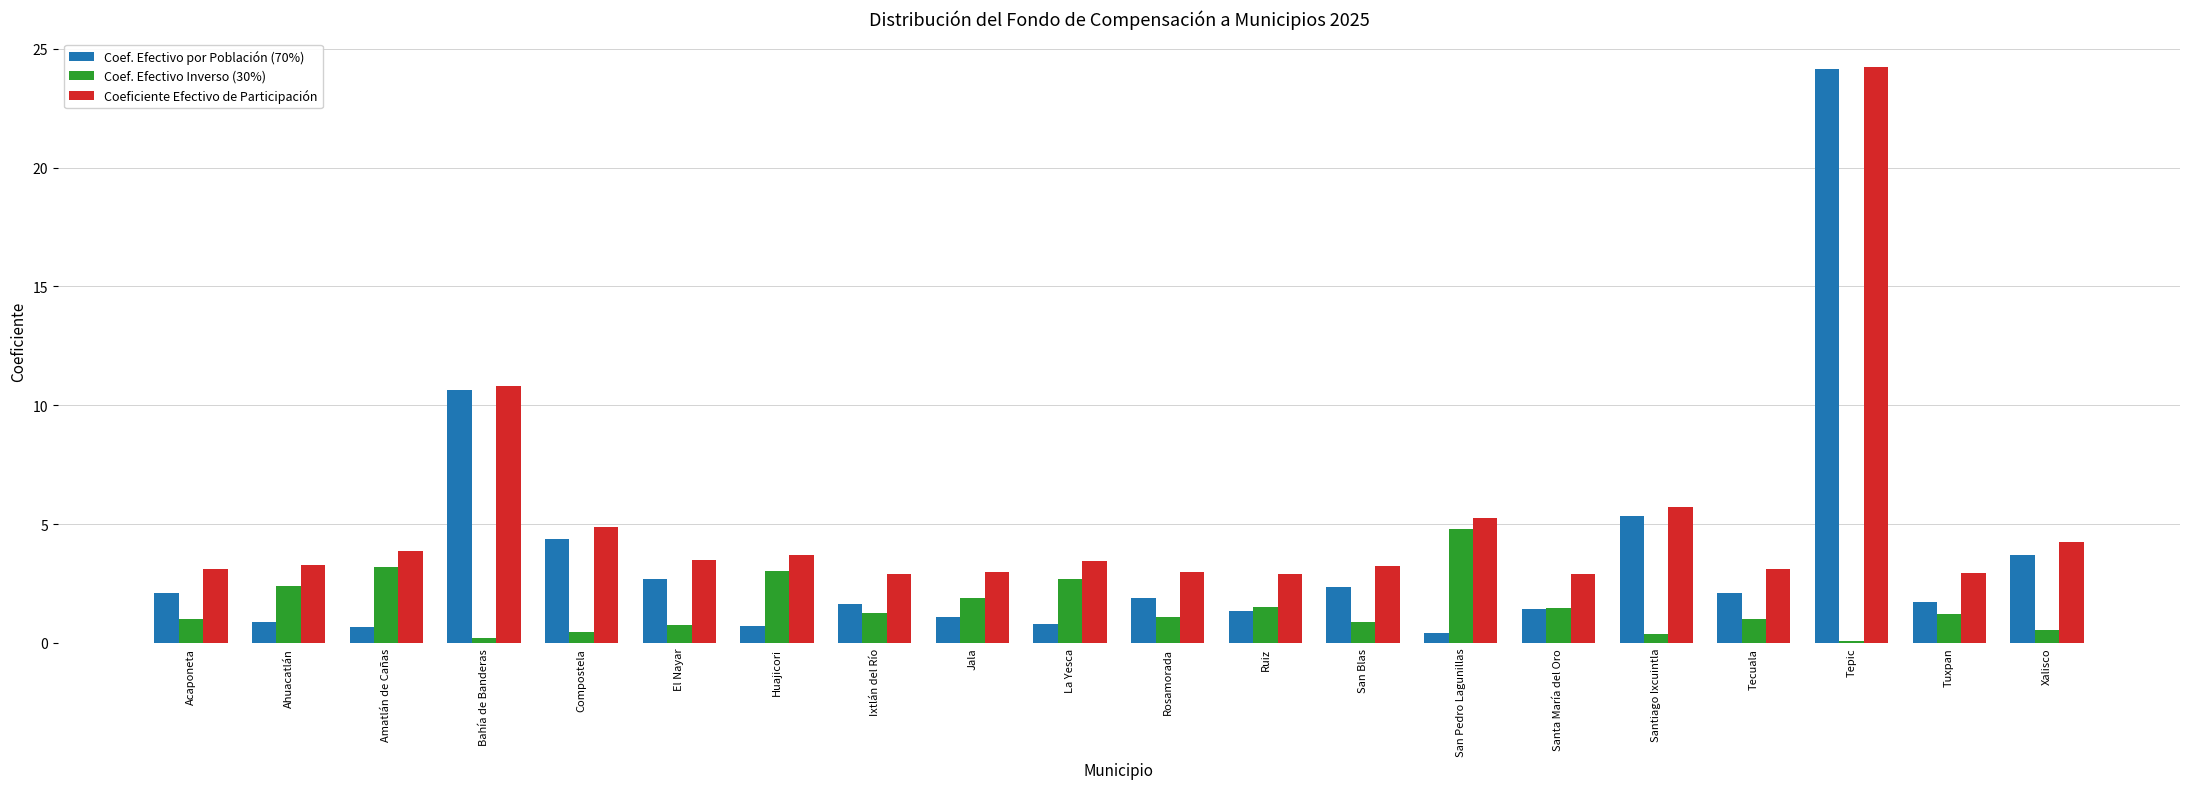

How many series are shown in this chart?

3